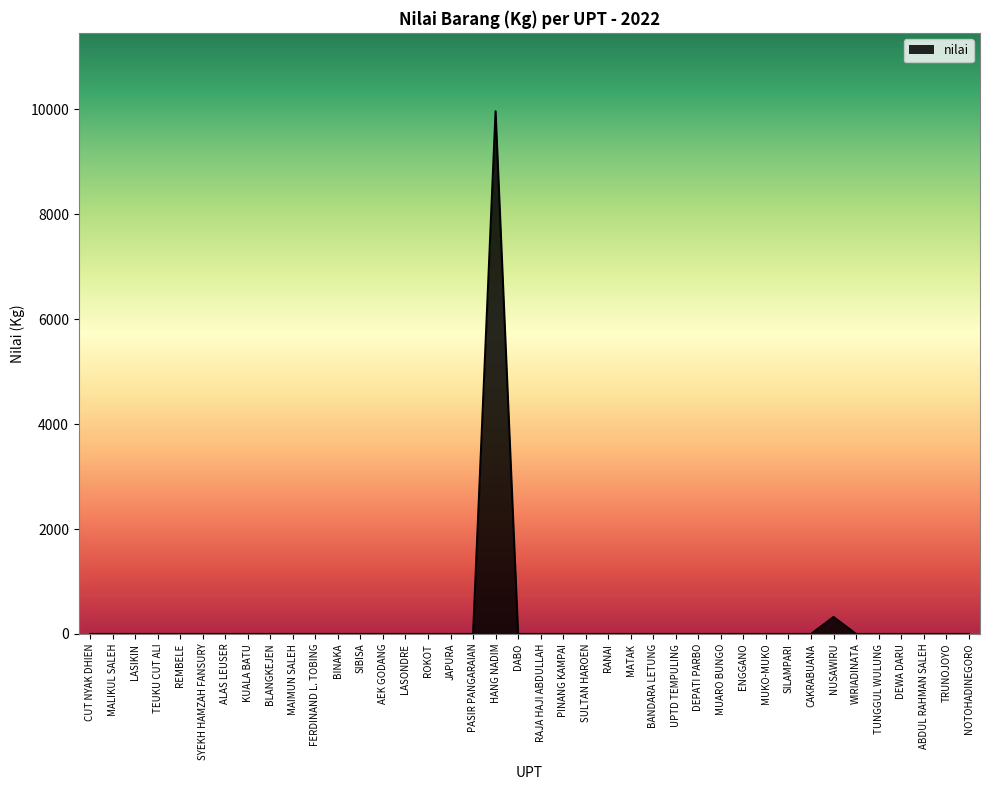

What is the average value?

257